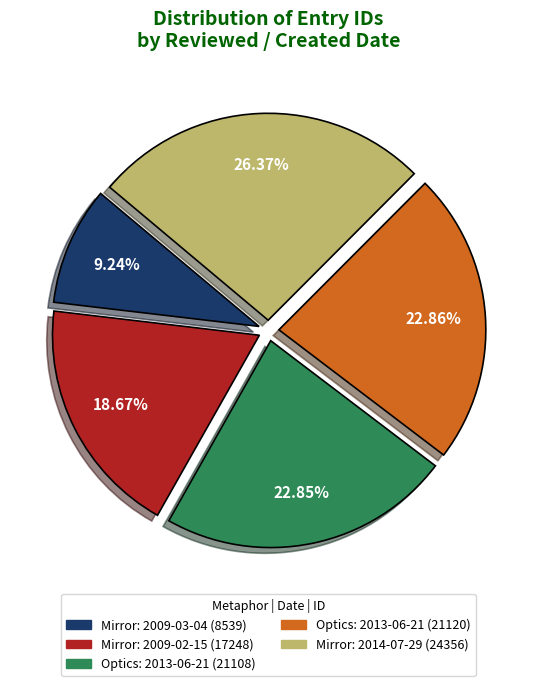

Is there a majority slice in this chart?

No